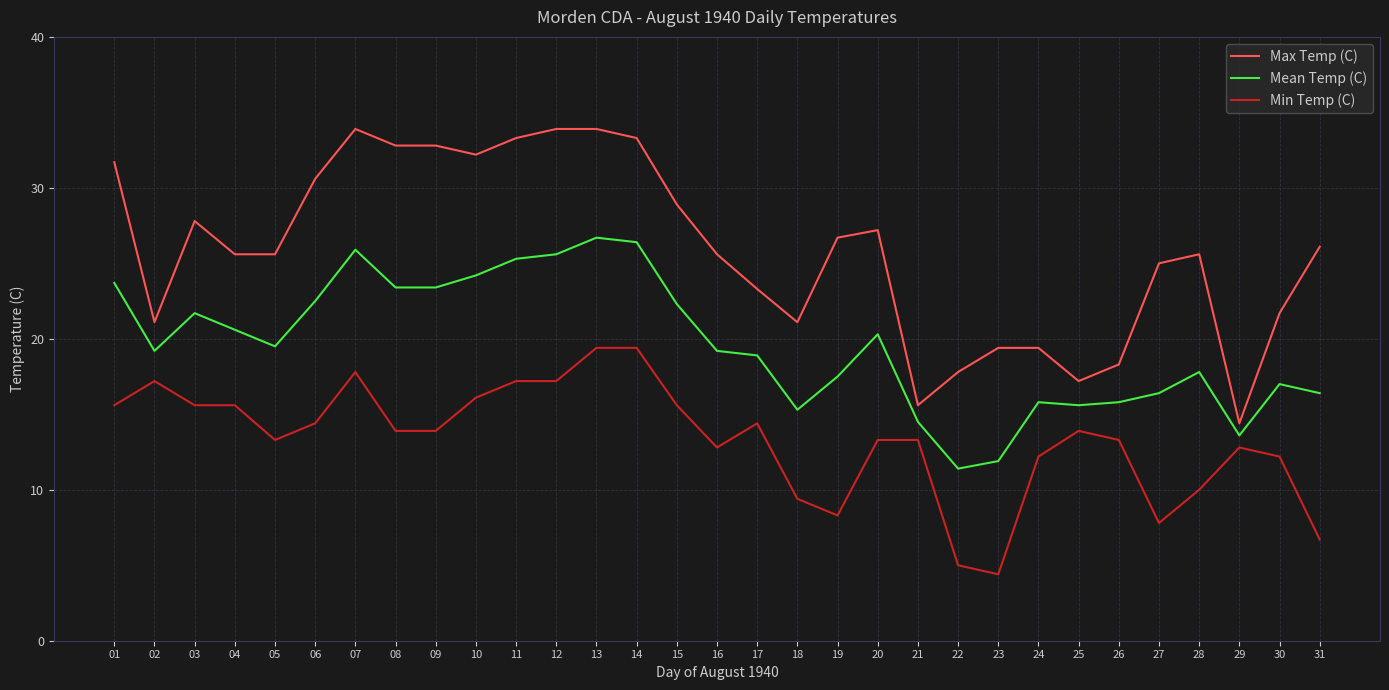

True or false: Mean Temp (C) has a value of 24.5 at 26.

False